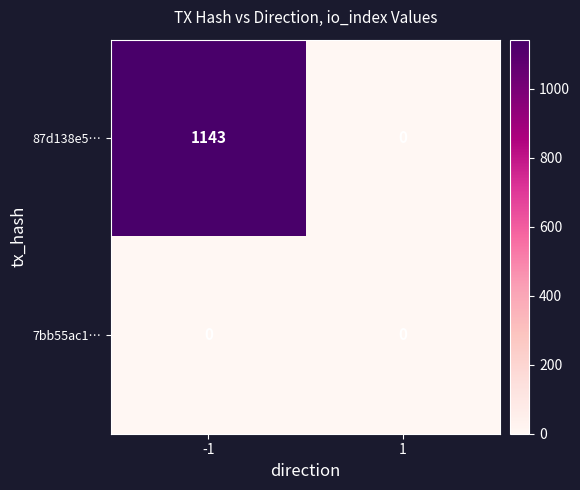

Rank the series by their maximum value, from lowest to highest.

7bb55ac1…, 87d138e5…